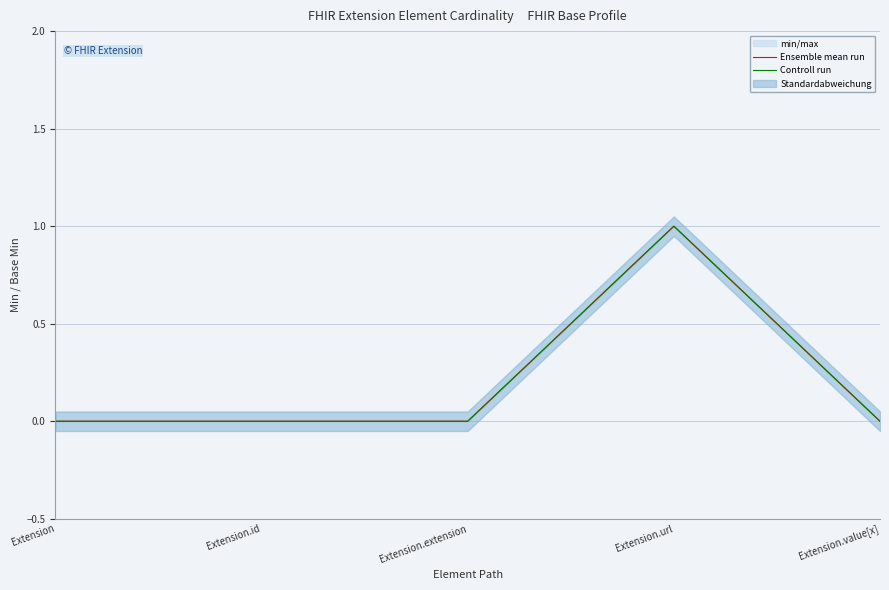

What is the value of the Controll run point at the 4th from the left?

1